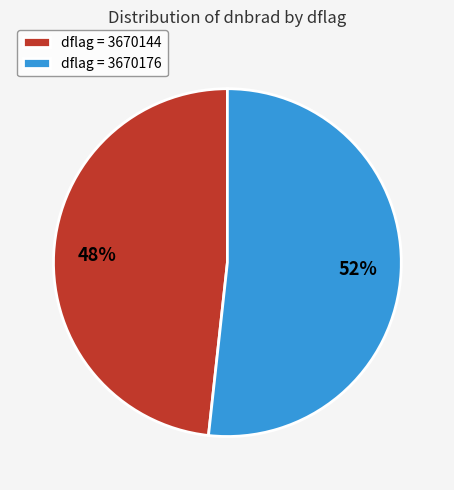

True or false: dflag = 3670176 accounts for 52% of the total.

True